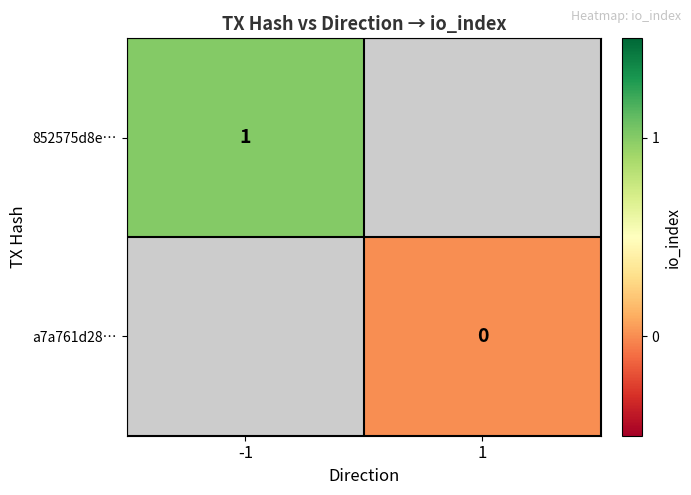

Count the number of data series in this chart.

2